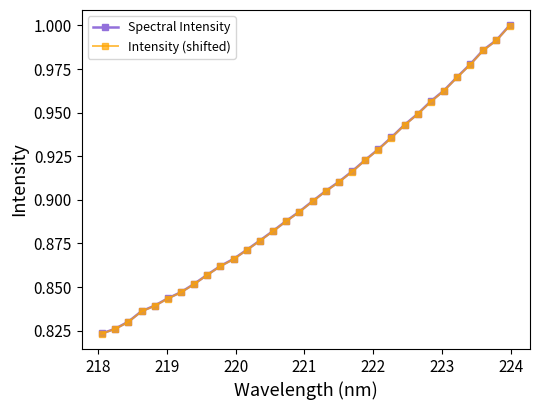

Which series has the largest range (max minus min)?

Spectral Intensity